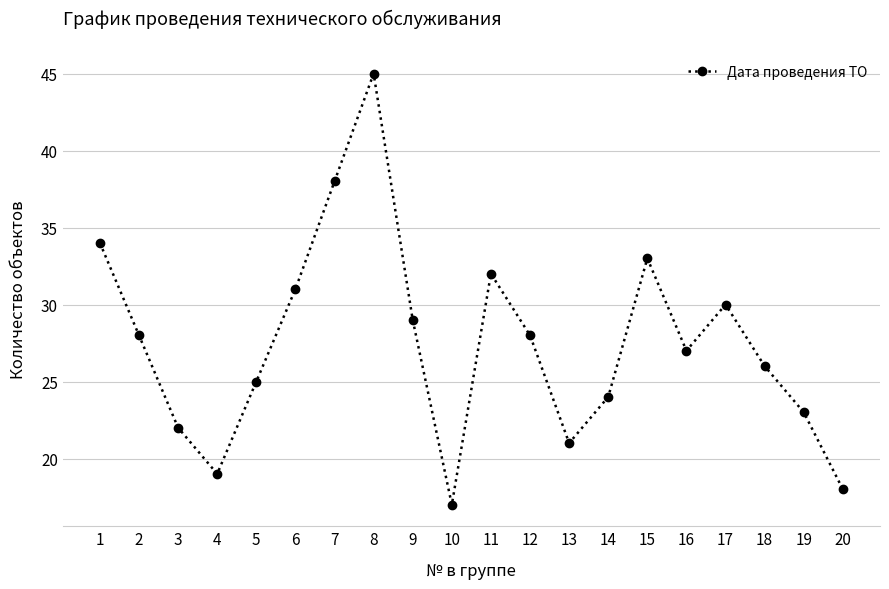

True or false: the data shows 23 at 19.

True